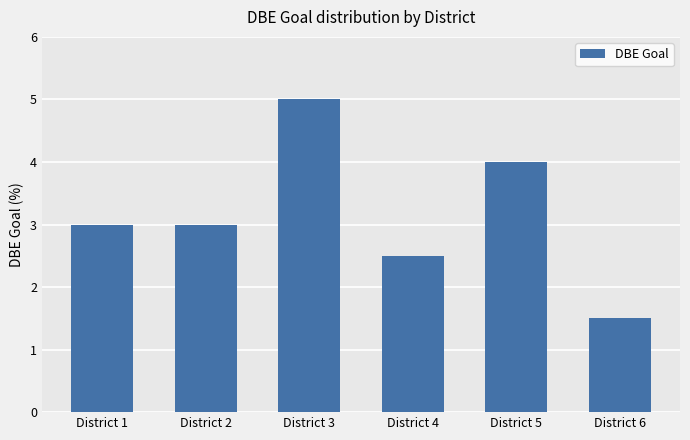

Reading left to right, extract all data points from this chart.

3.0	3.0	5.0	2.5	4.0	1.5